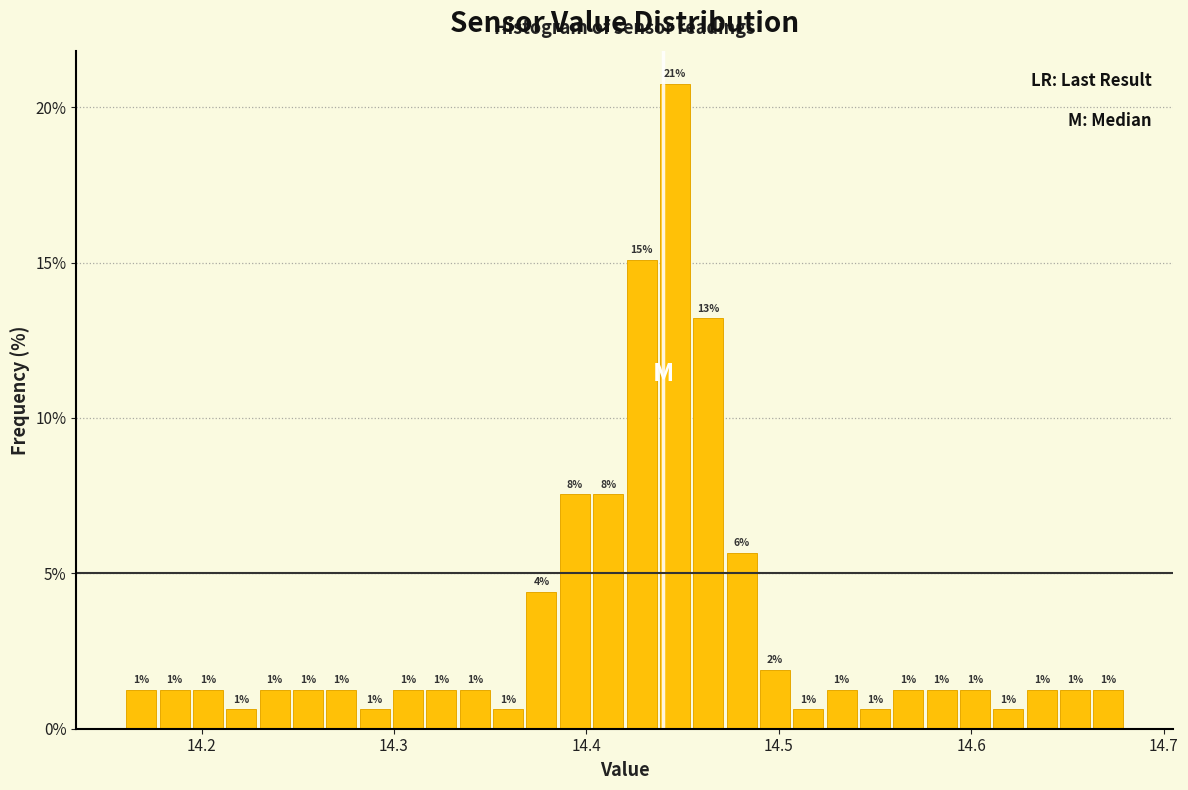

Read against the x-axis, roughly where is the centre of the tallest bar?

14.45